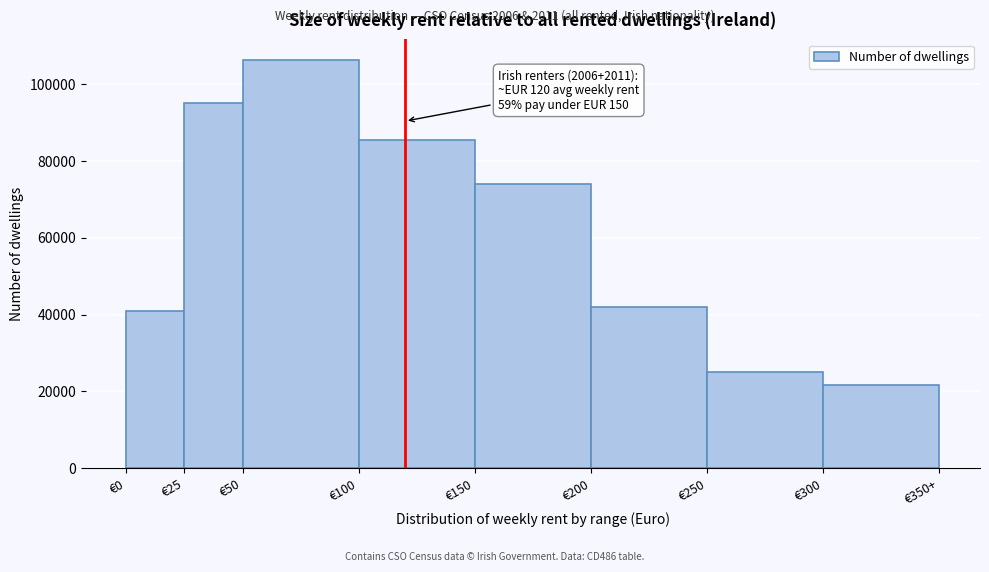

Reading left to right, extract all data points from this chart.

40953	94912	106248	85387	74045	42011	24996	21693